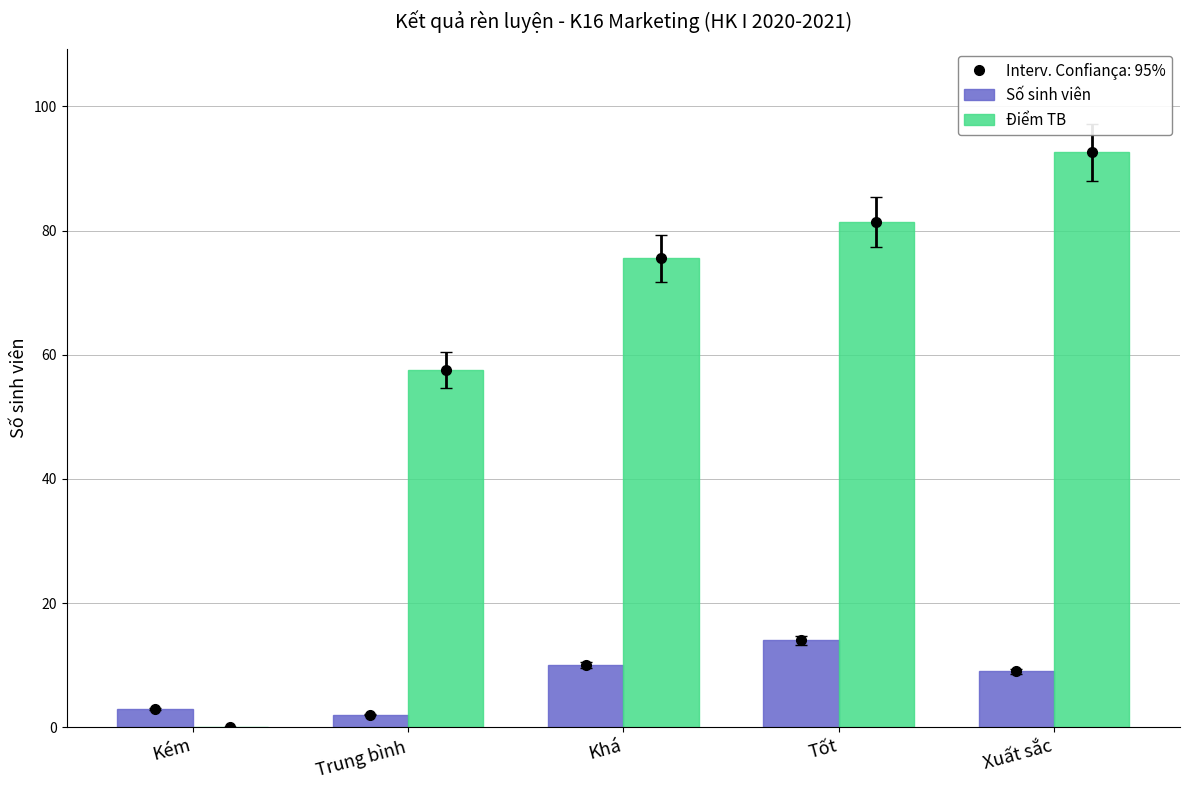

What is the sum of the Điểm TB values at Xuất sắc and Khá?

168.1